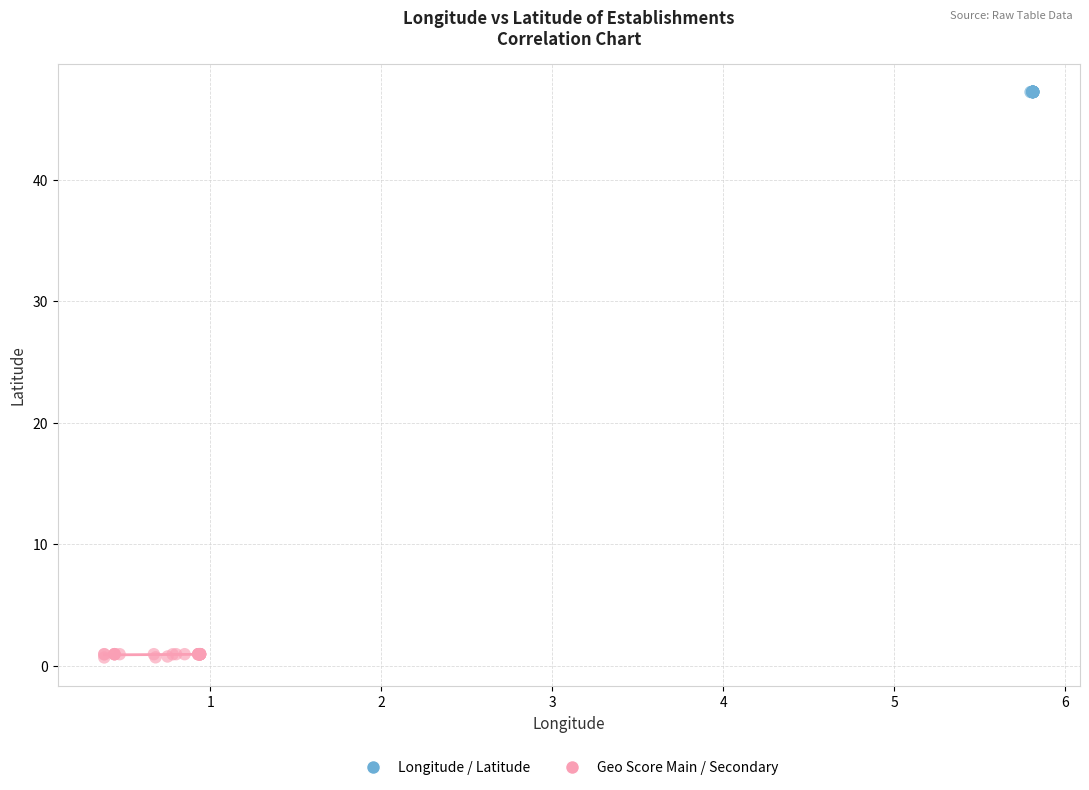

Which series has the largest Y range (max minus min)?

Geo Score Main / Secondary